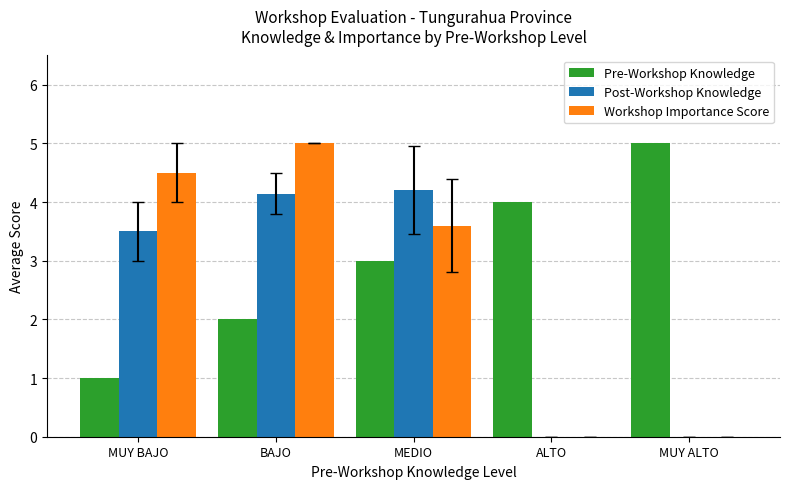

What is the sum of all Pre-Workshop Knowledge values?

15.0